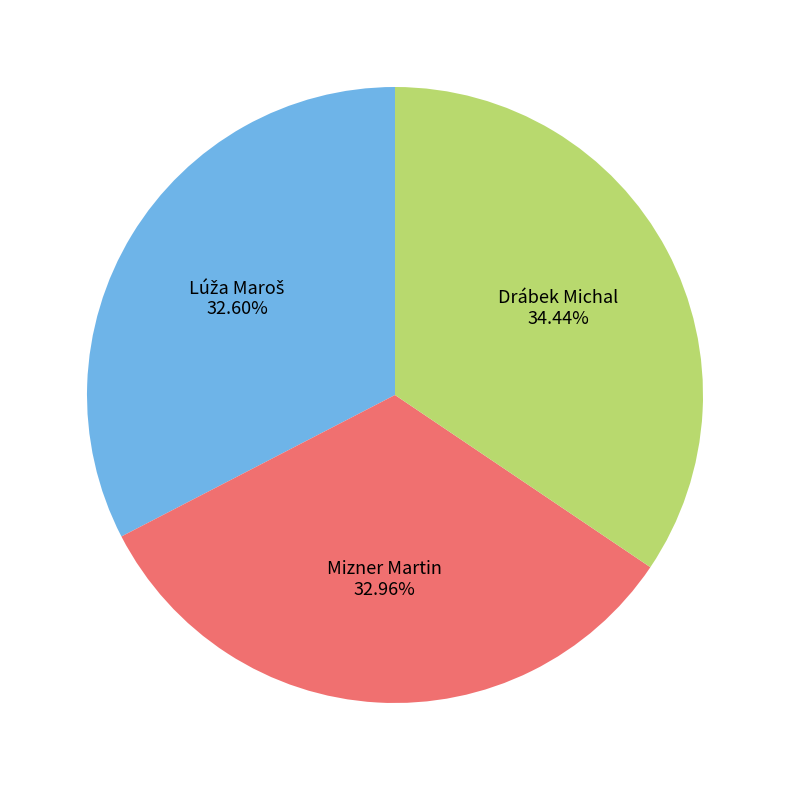

Does any single category account for the majority?

No